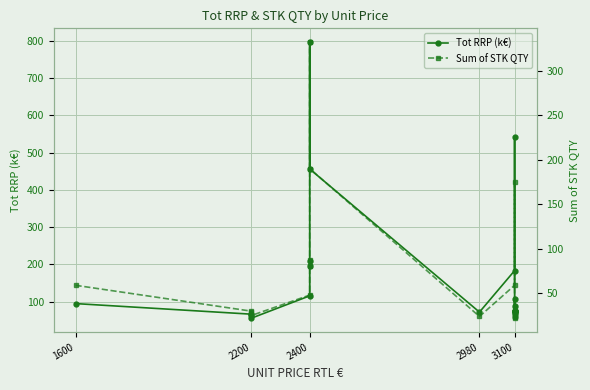

What is the value of the Tot RRP (k€) point at the 12th from the left?

542.5